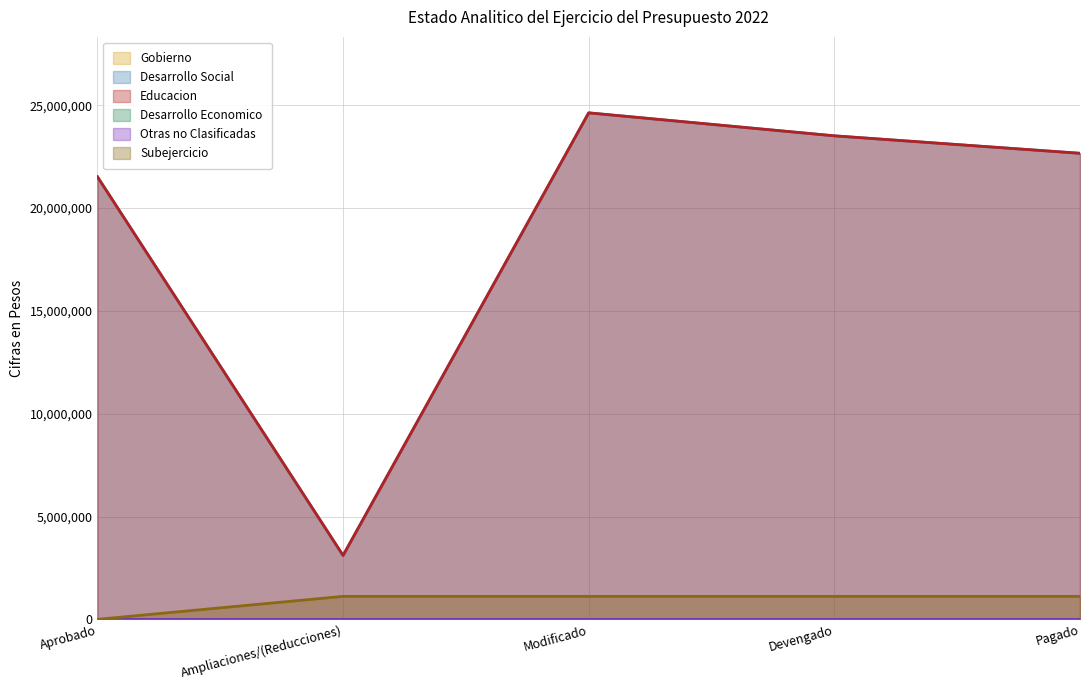

Reading left to right, transcribe all the data shown in this chart.

Desarrollo Social: Aprobado=21520272	Ampliaciones/(Reducciones)=3106529	Modificado=24626801	Devengado=23509723	Pagado=22660873
Educacion: Aprobado=21520272	Ampliaciones/(Reducciones)=3106529	Modificado=24626801	Devengado=23509723	Pagado=22660873
Subejercicio: Aprobado=0	Ampliaciones/(Reducciones)=1117078	Modificado=1117078	Devengado=1117078	Pagado=1117078